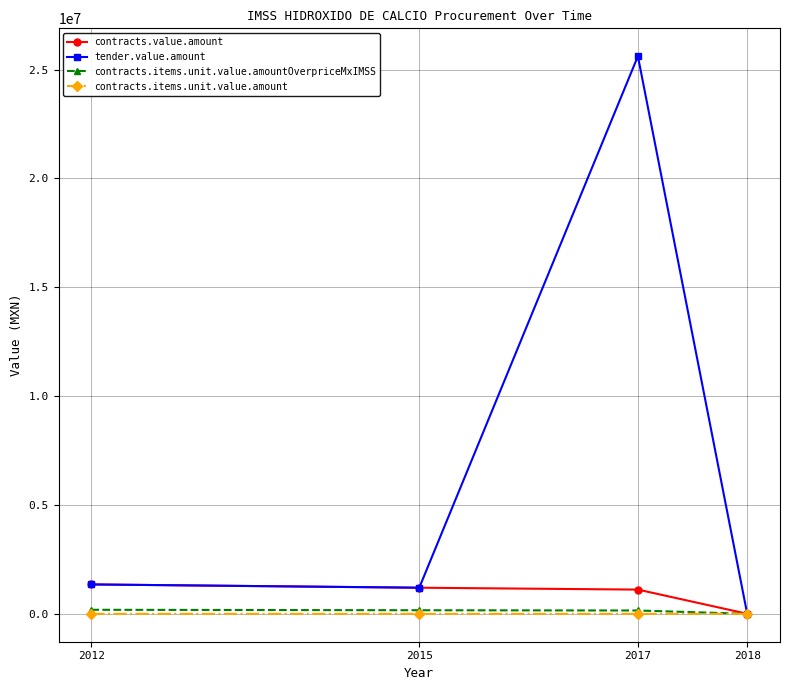

Count the number of data series in this chart.

4